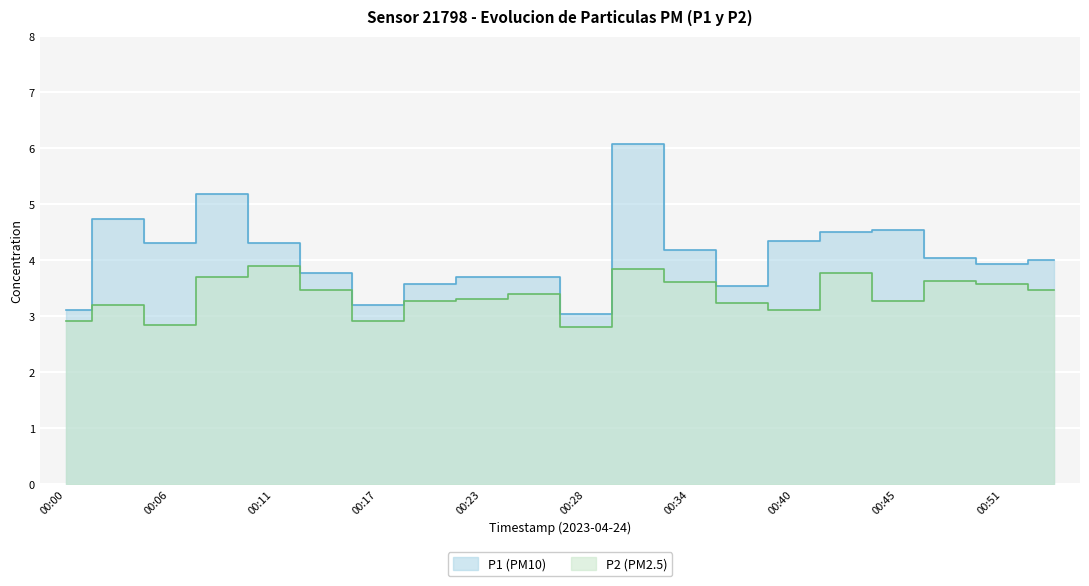

Is the value of P2 at 00:43 greater than the value of P1 at 00:48?

No